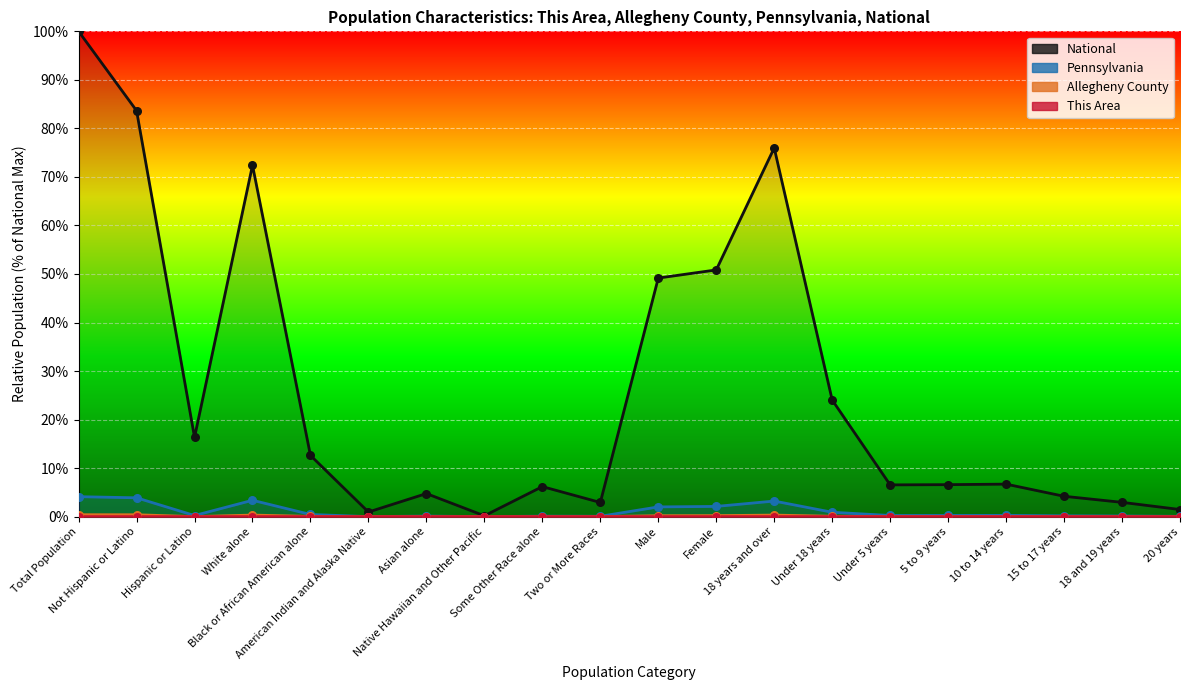

Which series contains the highest Y value?

National